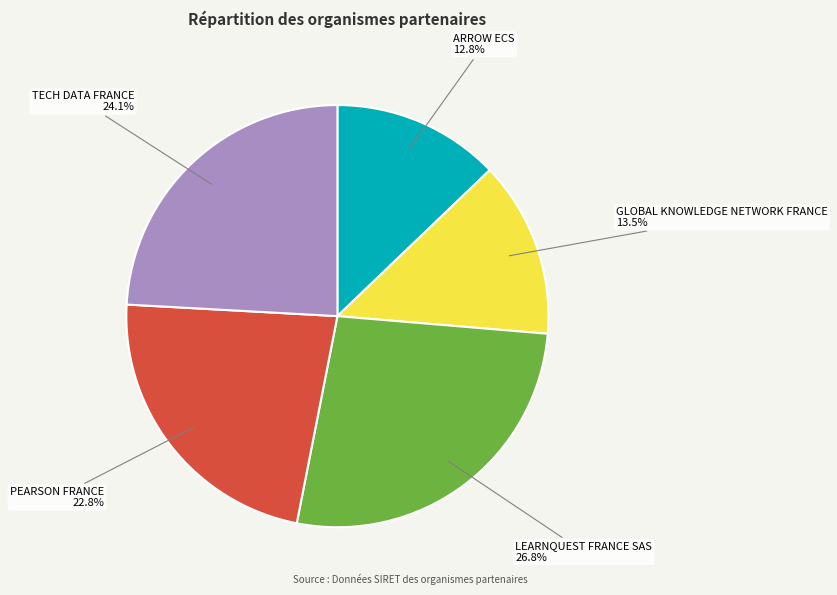

To the nearest percent, what portion does PEARSON FRANCE represent?

23%